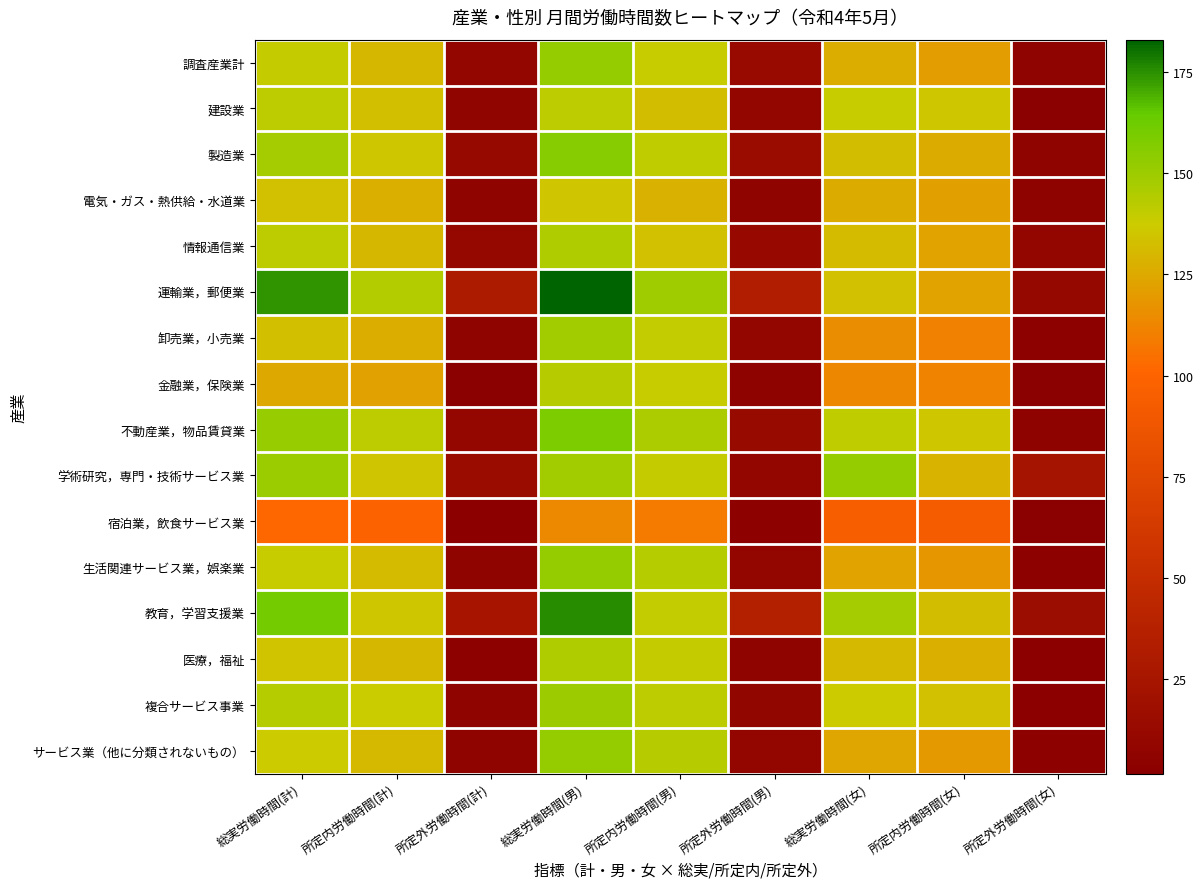

Reading right to left, transcribe all the data shown in this chart.

調査産業計: 所定外労働時間(女)=5.4	所定内労働時間(女)=121.1	総実労働時間(女)=126.5	所定外労働時間(男)=13.4	所定内労働時間(男)=138.9	総実労働時間(男)=152.3	所定外労働時間(計)=9.4	所定内労働時間(計)=130.0	総実労働時間(計)=139.4
建設業: 所定外労働時間(女)=3.1	所定内労働時間(女)=135.6	総実労働時間(女)=138.7	所定外労働時間(男)=9.2	所定内労働時間(男)=132.7	総実労働時間(男)=141.9	所定外労働時間(計)=8.0	所定内労働時間(計)=133.3	総実労働時間(計)=141.3
製造業: 所定外労働時間(女)=6.7	所定内労働時間(女)=125.7	総実労働時間(女)=132.4	所定外労働時間(男)=14.6	所定内労働時間(男)=141.2	総実労働時間(男)=155.8	所定外労働時間(計)=11.9	所定内労働時間(計)=135.9	総実労働時間(計)=147.8
電気・ガス・熱供給・水道業: 所定外労働時間(女)=4.7	所定内労働時間(女)=121.5	総実労働時間(女)=126.2	所定外労働時間(男)=7.2	所定内労働時間(男)=128.3	総実労働時間(男)=135.5	所定外労働時間(計)=6.8	所定内労働時間(計)=127.2	総実労働時間(計)=134.0
情報通信業: 所定外労働時間(女)=8.8	所定内労働時間(女)=123.2	総実労働時間(女)=132.0	所定外労働時間(男)=11.6	所定内労働時間(男)=133.6	総実労働時間(男)=145.2	所定外労働時間(計)=10.8	所定内労働時間(計)=130.5	総実労働時間(計)=141.3
運輸業，郵便業: 所定外労働時間(女)=10.2	所定内労働時間(女)=123.3	総実労働時間(女)=133.5	所定外労働時間(男)=33.8	所定内労働時間(男)=149.2	総実労働時間(男)=183.0	所定外労働時間(計)=29.7	所定内労働時間(計)=144.7	総実労働時間(計)=174.4
卸売業，小売業: 所定外労働時間(女)=4.3	所定内労働時間(女)=111.4	総実労働時間(女)=115.7	所定外労働時間(男)=8.9	所定内労働時間(男)=139.9	総実労働時間(男)=148.8	所定外労働時間(計)=6.7	所定内労働時間(計)=126.5	総実労働時間(計)=133.2
金融業，保険業: 所定外労働時間(女)=1.7	所定内労働時間(女)=111.7	総実労働時間(女)=113.4	所定外労働時間(男)=4.6	所定内労働時間(男)=138.6	総実労働時間(男)=143.2	所定外労働時間(計)=2.9	所定内労働時間(計)=122.7	総実労働時間(計)=125.6
不動産業，物品賃貸業: 所定外労働時間(女)=5.2	所定内労働時間(女)=136.0	総実労働時間(女)=141.2	所定外労働時間(男)=12.9	所定内労働時間(男)=145.9	総実労働時間(男)=158.8	所定外労働時間(計)=9.8	所定内労働時間(計)=141.9	総実労働時間(計)=151.7
学術研究，専門・技術サービス業: 所定外労働時間(女)=23.8	所定内労働時間(女)=128.7	総実労働時間(女)=152.5	所定外労働時間(男)=9.2	所定内労働時間(男)=139.7	総実労働時間(男)=148.9	所定外労働時間(計)=15.6	所定内労働時間(計)=134.9	総実労働時間(計)=150.5
宿泊業，飲食サービス業: 所定外労働時間(女)=2.3	所定内労働時間(女)=92.5	総実労働時間(女)=94.8	所定外労働時間(男)=4.4	所定内労働時間(男)=109.3	総実労働時間(男)=113.7	所定外労働時間(計)=3.2	所定内労働時間(計)=99.0	総実労働時間(計)=102.2
生活関連サービス業，娯楽業: 所定外労働時間(女)=4.1	所定内労働時間(女)=118.8	総実労働時間(女)=122.9	所定外労働時間(男)=8.8	所定内労働時間(男)=143.7	総実労働時間(男)=152.5	所定外労働時間(計)=6.6	所定内労働時間(計)=131.8	総実労働時間(計)=138.4
教育，学習支援業: 所定外労働時間(女)=16.0	所定内労働時間(女)=132.2	総実労働時間(女)=148.2	所定外労働時間(男)=35.8	所定内労働時間(男)=139.9	総実労働時間(男)=175.7	所定外労働時間(計)=25.2	所定内労働時間(計)=135.8	総実労働時間(計)=161.0
医療，福祉: 所定外労働時間(女)=3.3	所定内労働時間(女)=127.3	総実労働時間(女)=130.6	所定外労働時間(男)=6.0	所定内労働時間(男)=139.2	総実労働時間(男)=145.2	所定外労働時間(計)=4.1	所定内労働時間(計)=130.5	総実労働時間(計)=134.6
複合サービス事業: 所定外労働時間(女)=3.4	所定内労働時間(女)=134.0	総実労働時間(女)=137.4	所定外労働時間(男)=8.6	所定内労働時間(男)=141.5	総実労働時間(男)=150.1	所定外労働時間(計)=6.1	所定内労働時間(計)=137.9	総実労働時間(計)=144.0
サービス業（他に分類されないもの）: 所定外労働時間(女)=4.4	所定内労働時間(女)=119.6	総実労働時間(女)=124.0	所定外労働時間(男)=9.4	所定内労働時間(男)=142.8	総実労働時間(男)=152.2	所定外労働時間(計)=6.8	所定内労働時間(計)=130.8	総実労働時間(計)=137.6